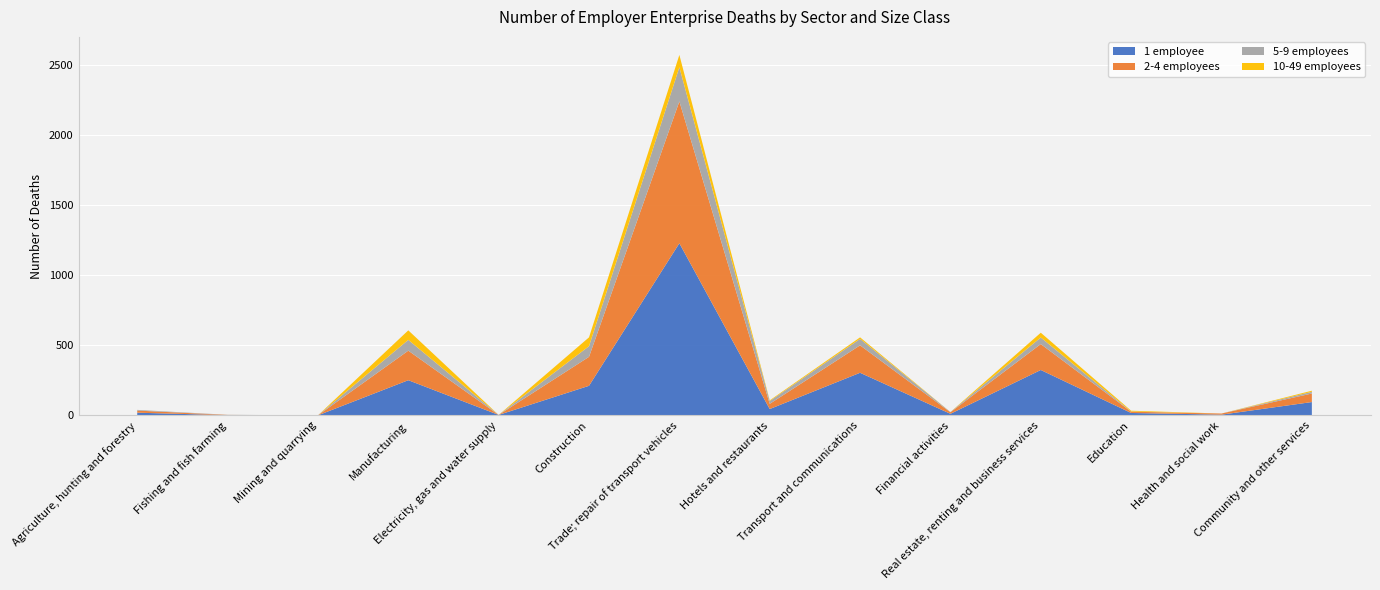

Reading left to right, transcribe all the data shown in this chart.

1 employee: Agriculture, hunting and forestry=20	Fishing and fish farming=2	Mining and quarrying=1	Manufacturing=252	Electricity, gas and water supply=4	Construction=212	Trade; repair of transport vehicles=1230	Hotels and restaurants=46	Transport and communications=305	Financial activities=12	Real estate, renting and business services=325	Education=18	Health and social work=6	Community and other services=96
2-4 employees: Agriculture, hunting and forestry=15	Fishing and fish farming=2	Mining and quarrying=0	Manufacturing=211	Electricity, gas and water supply=0	Construction=207	Trade; repair of transport vehicles=1013	Hotels and restaurants=37	Transport and communications=196	Financial activities=11	Real estate, renting and business services=185	Education=9	Health and social work=8	Community and other services=61
5-9 employees: Agriculture, hunting and forestry=5	Fishing and fish farming=1	Mining and quarrying=0	Manufacturing=77	Electricity, gas and water supply=0	Construction=76	Trade; repair of transport vehicles=244	Hotels and restaurants=20	Transport and communications=46	Financial activities=2	Real estate, renting and business services=47	Education=1	Health and social work=0	Community and other services=12
10-49 employees: Agriculture, hunting and forestry=0	Fishing and fish farming=0	Mining and quarrying=0	Manufacturing=68	Electricity, gas and water supply=0	Construction=63	Trade; repair of transport vehicles=88	Hotels and restaurants=5	Transport and communications=11	Financial activities=0	Real estate, renting and business services=34	Education=6	Health and social work=0	Community and other services=8